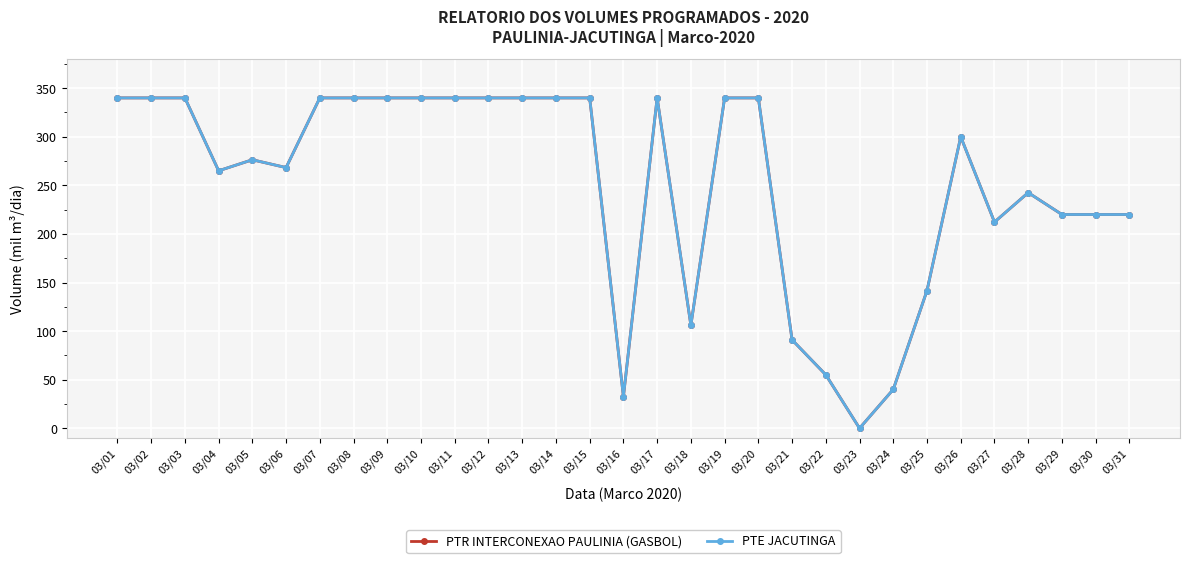

Is this an area chart (filled region under the line)?

No